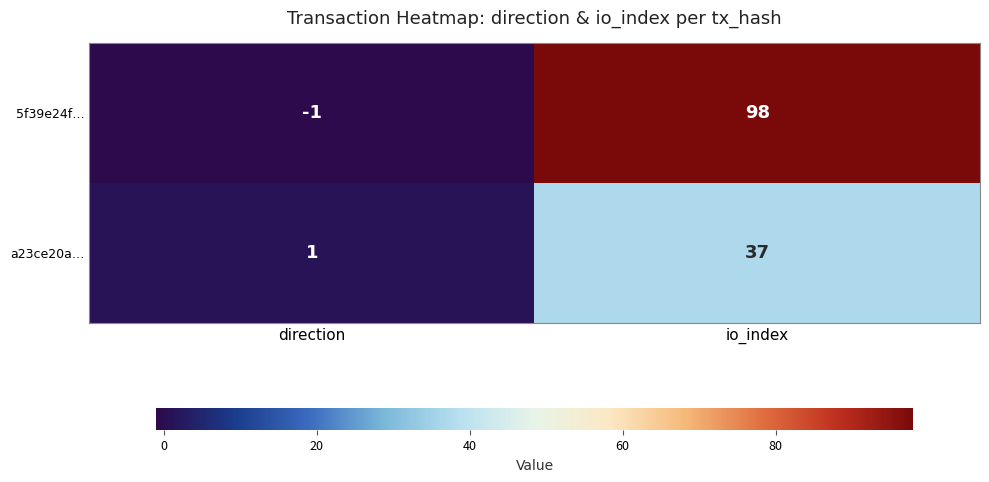

What is the difference between the highest and lowest values at direction?

2